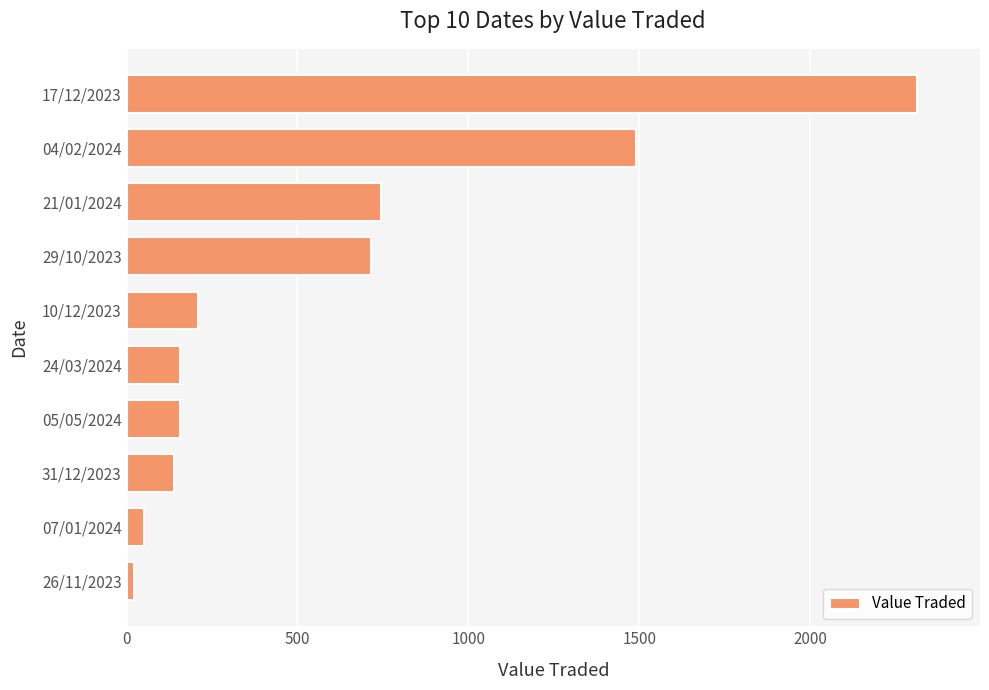

At which category does the chart reach its minimum across all series?

26/11/2023